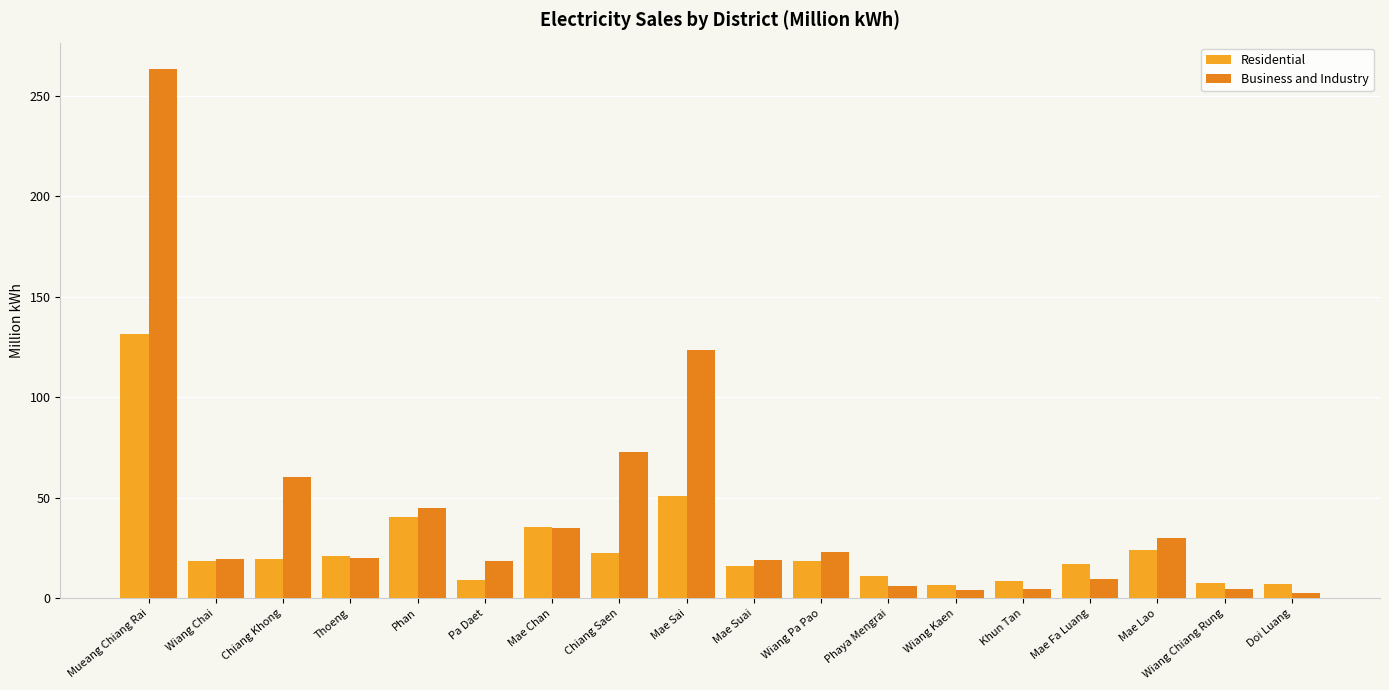

Rank the series by their average value, from highest to lowest.

Business and Industry, Residential